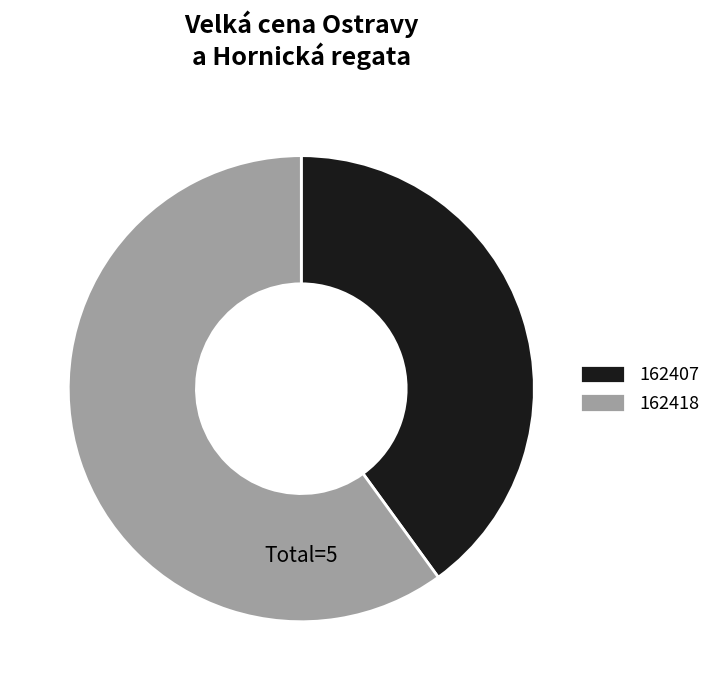

Is the sum of 162407 and 162418 greater than half?

Yes